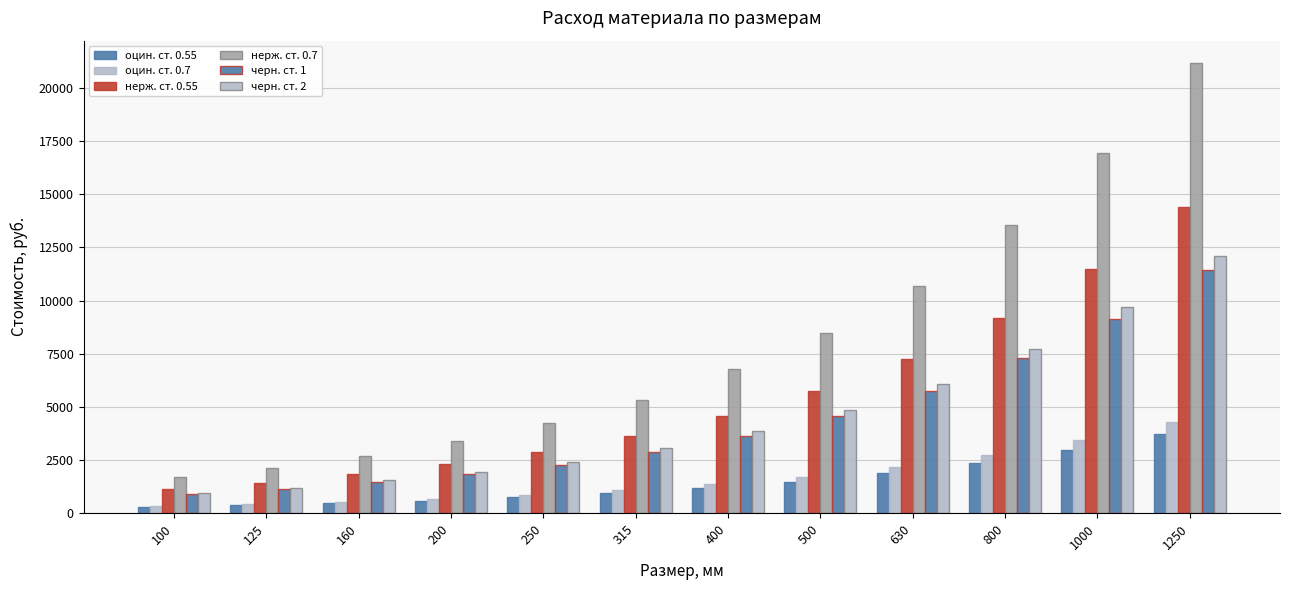

Does the chart contain any negative values?

No